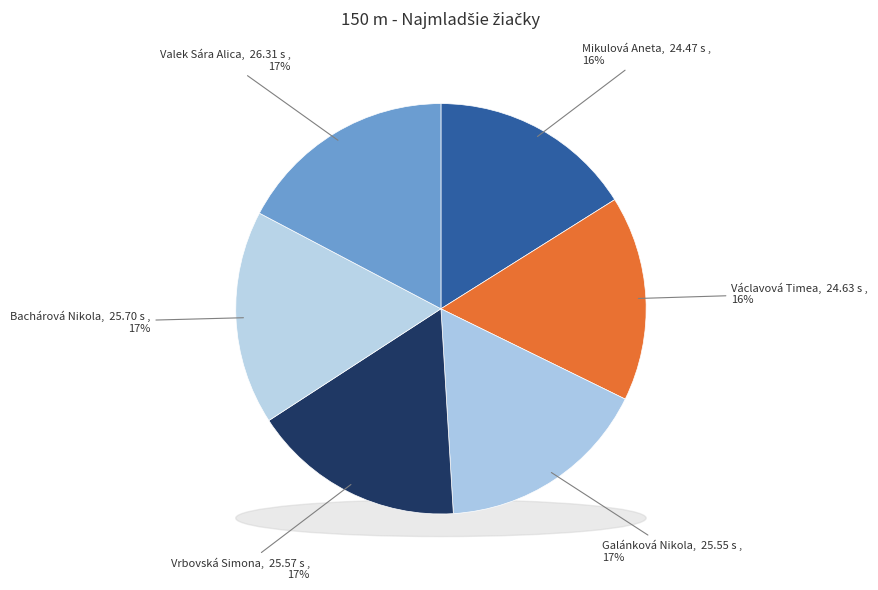

Does any single category account for the majority?

No